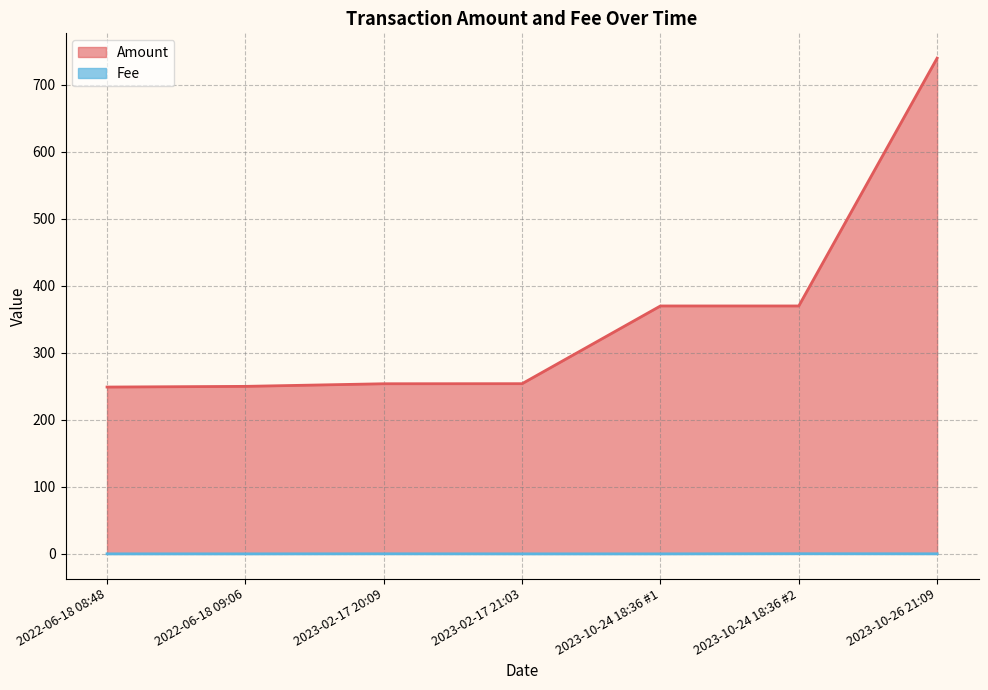

Reading right to left, what are all the values shown in this chart?

Amount: 739.9	370.0	370.0	254.0	253.9	250.0	249.0
Fee: 0.1	0.2	0.0	0.0	0.1	0.0	0.0